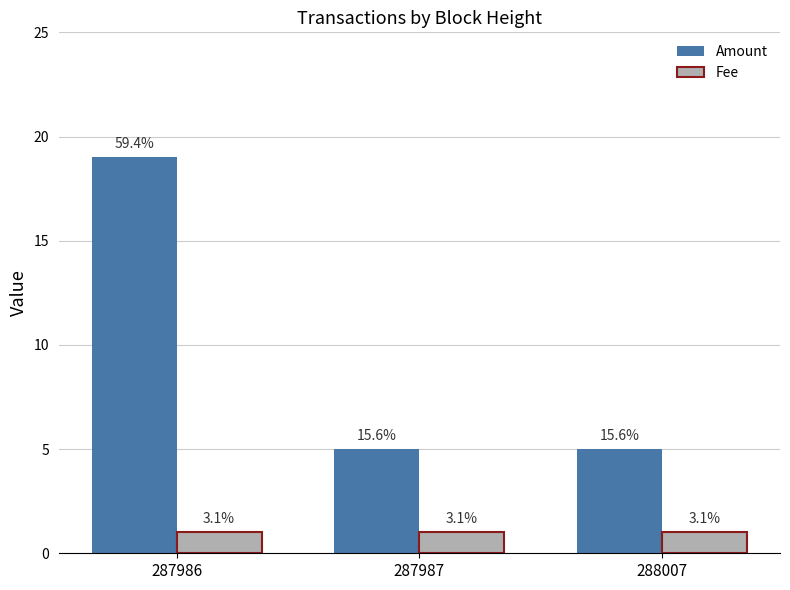

Reading left to right, transcribe all the data shown in this chart.

Amount: 287986=19	287987=5	288007=5
Fee: 287986=1	287987=1	288007=1